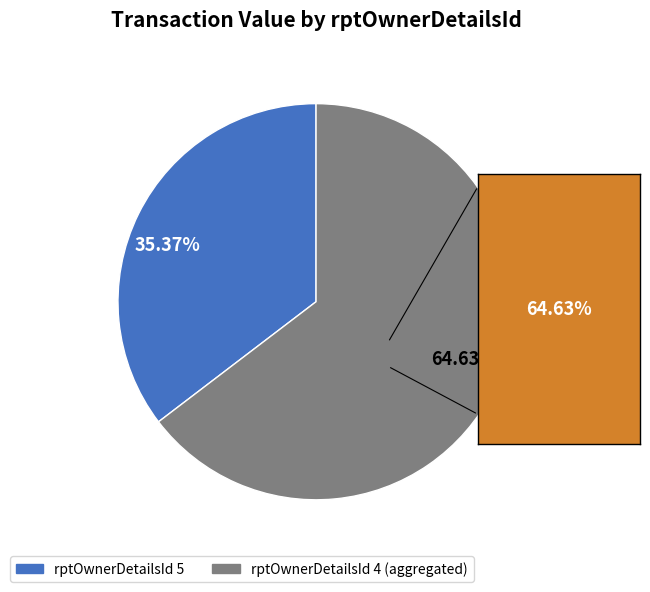

Between 35.37% and 64.63%, which is larger?

64.63%